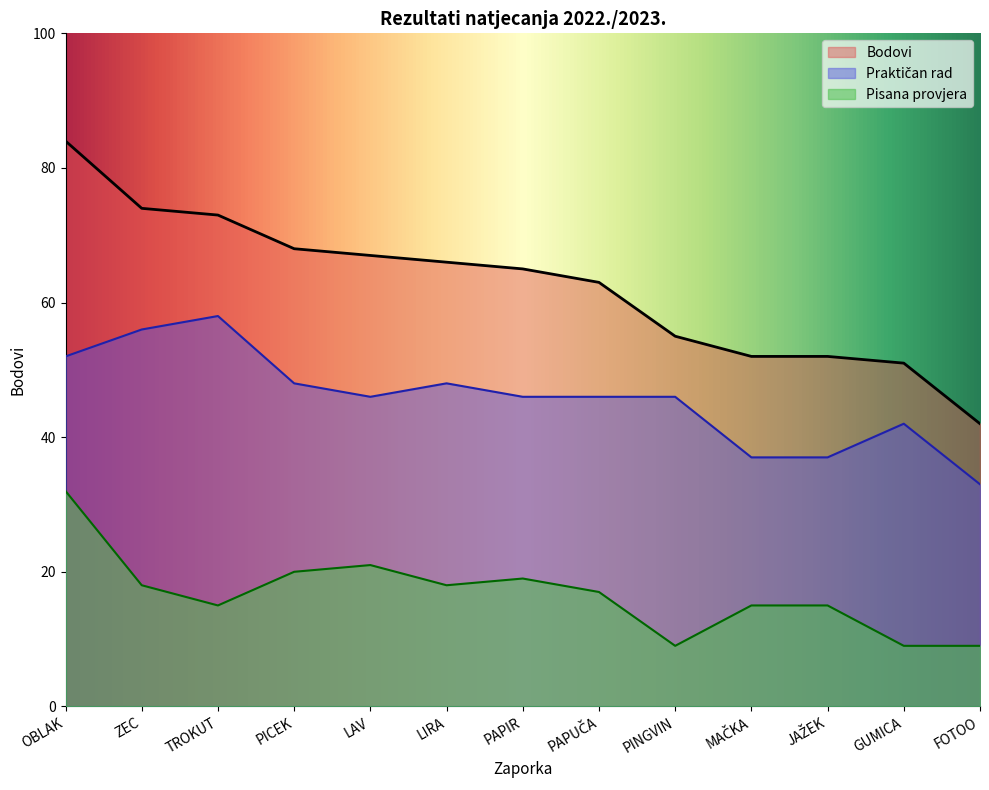

True or false: Bodovi has more than 2 interior local peaks.

False